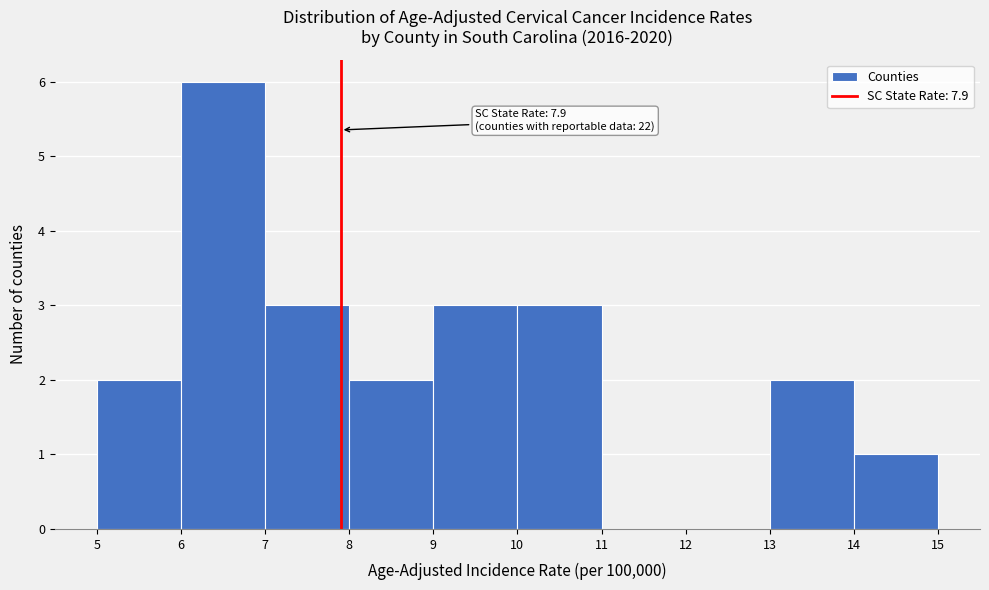

Which range on the x-axis has the tallest bar?

6 to 7